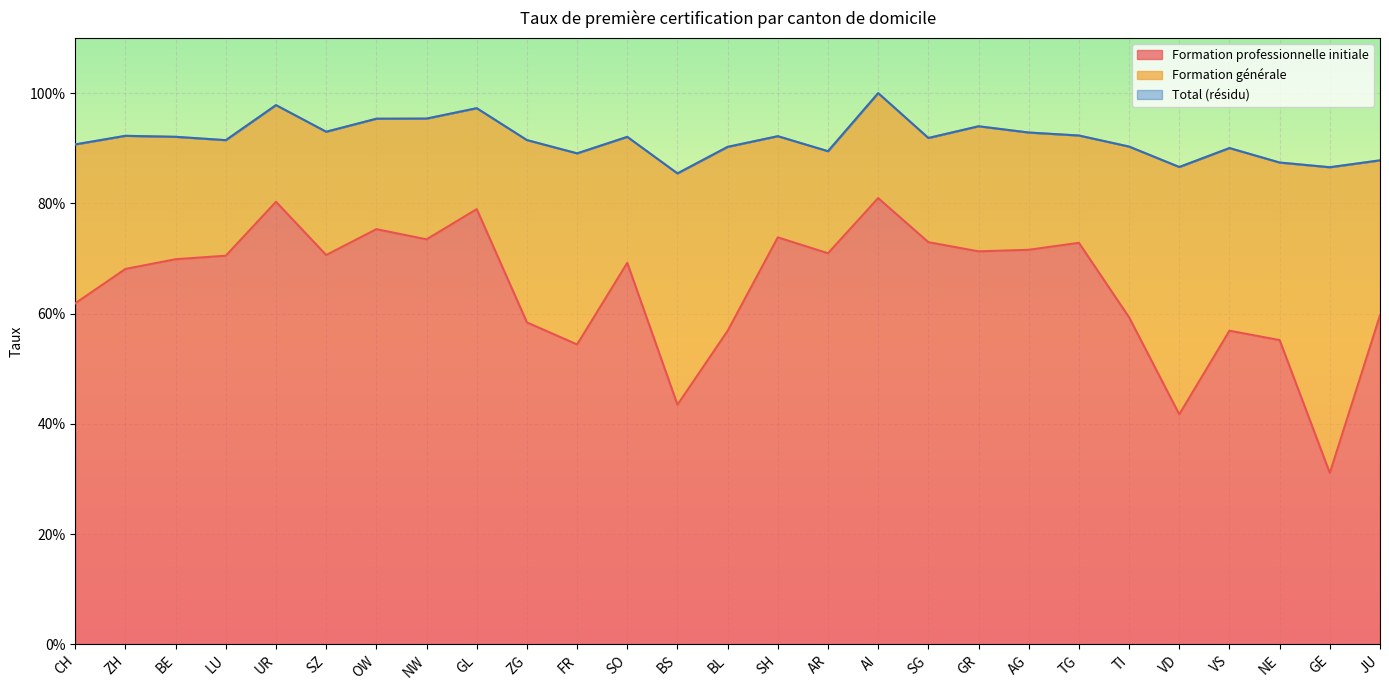

List the labels in order of Formation professionnelle initiale value, smallest first.

GE, VD, BS, FR, NE, BL, VS, ZG, TI, JU, CH, ZH, SO, BE, LU, SZ, AR, GR, AG, TG, SG, NW, SH, OW, GL, UR, AI